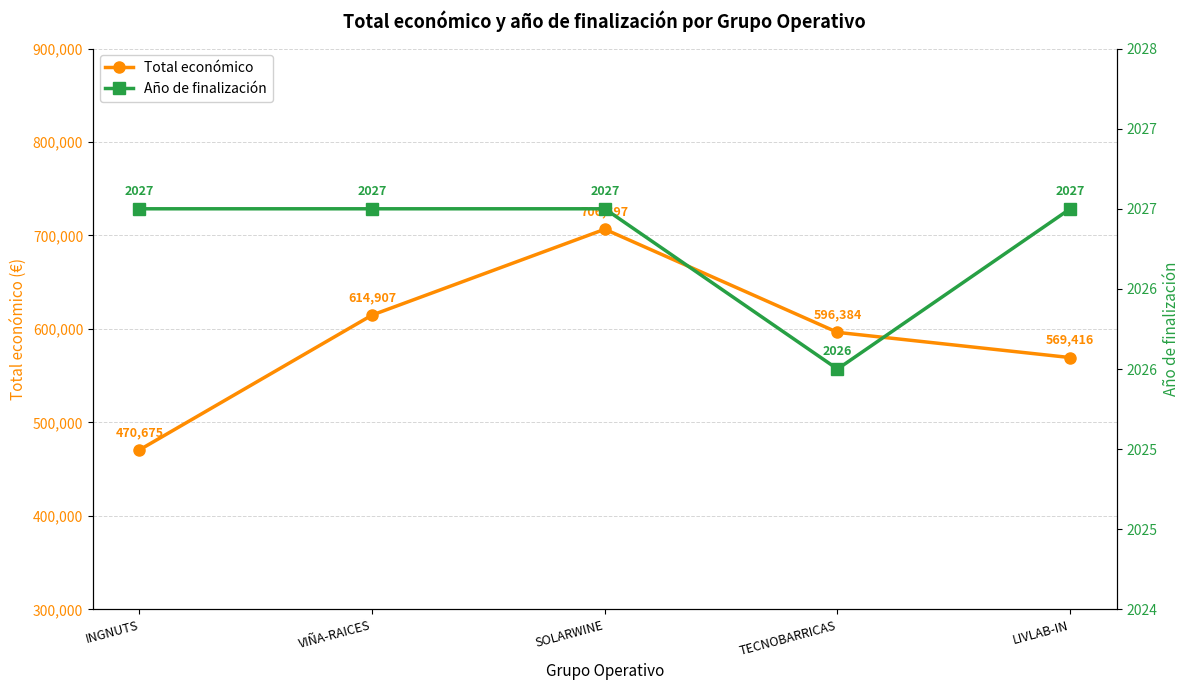

Rank the series by their maximum value, from highest to lowest.

Total económico, Año de finalización